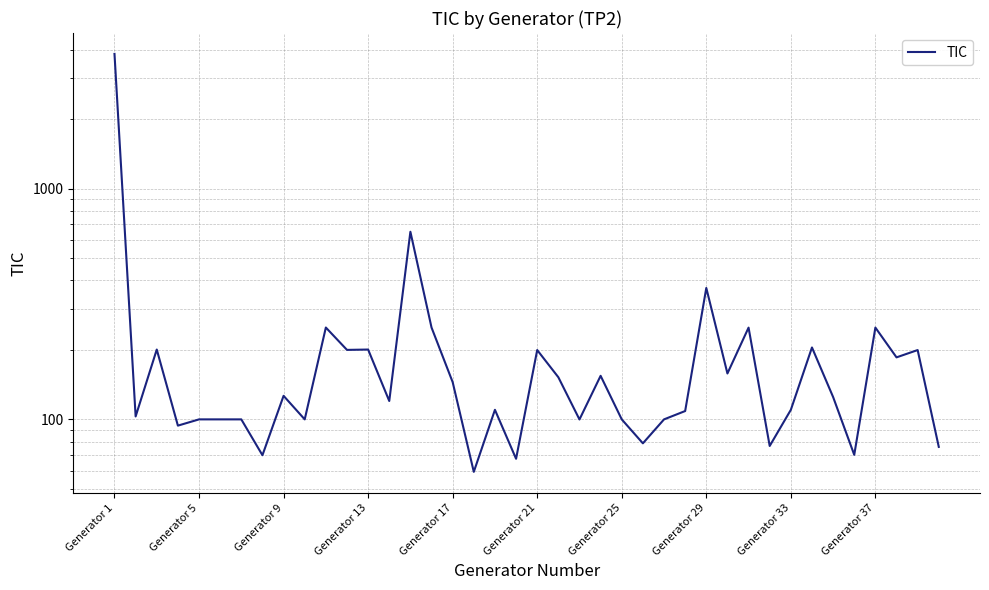

How many points are lower than both their immediate neighbors (excluding endpoints)?

14